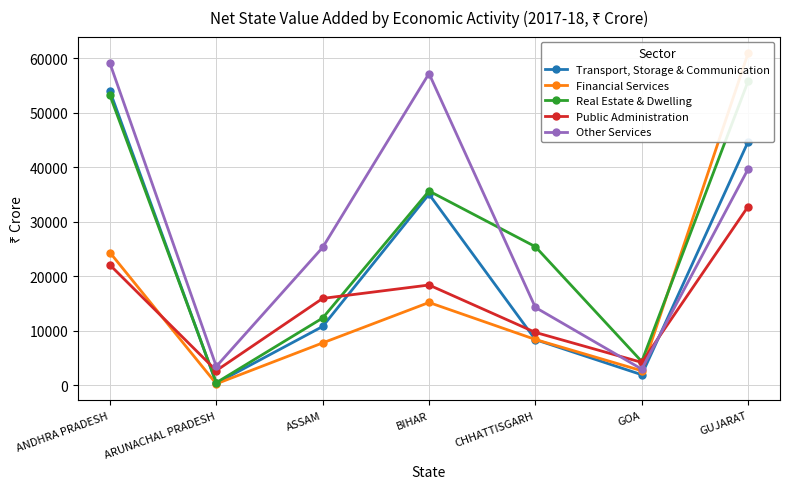

How many interior local peaks does the Public Administration series have?

1